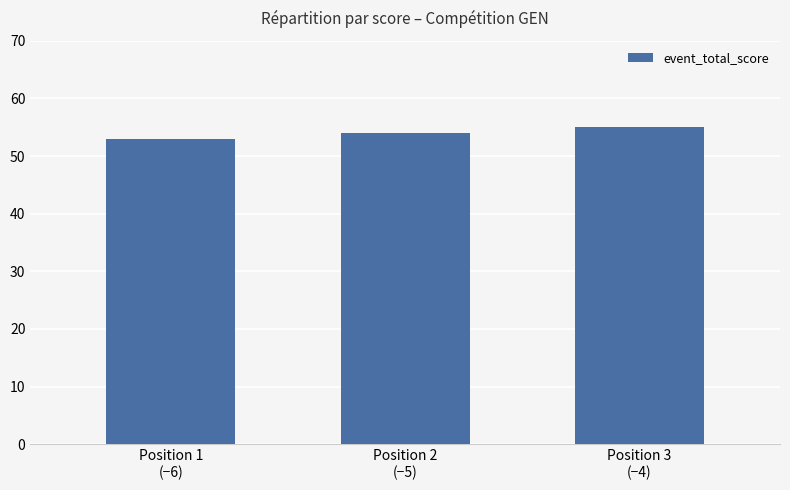

List the labels in order of value, largest first.

Position 3
(−4), Position 2
(−5), Position 1
(−6)